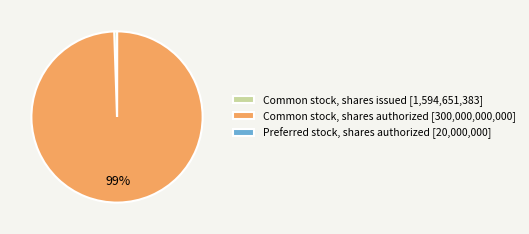

Which category accounts for the majority?

Common stock, shares authorized [300,000,000,000]